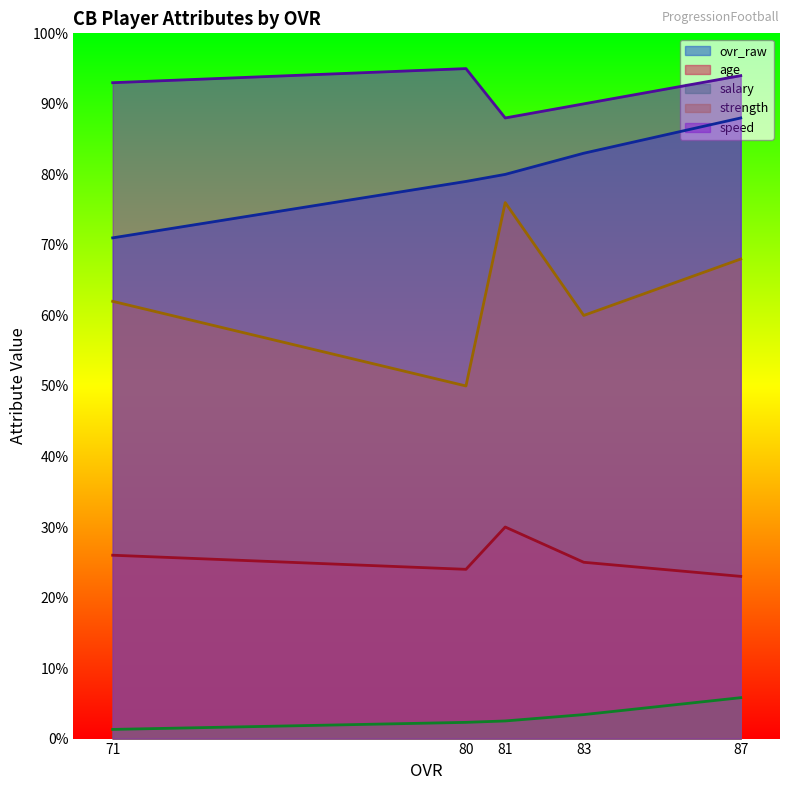

At which label is strength closest to 63?

71